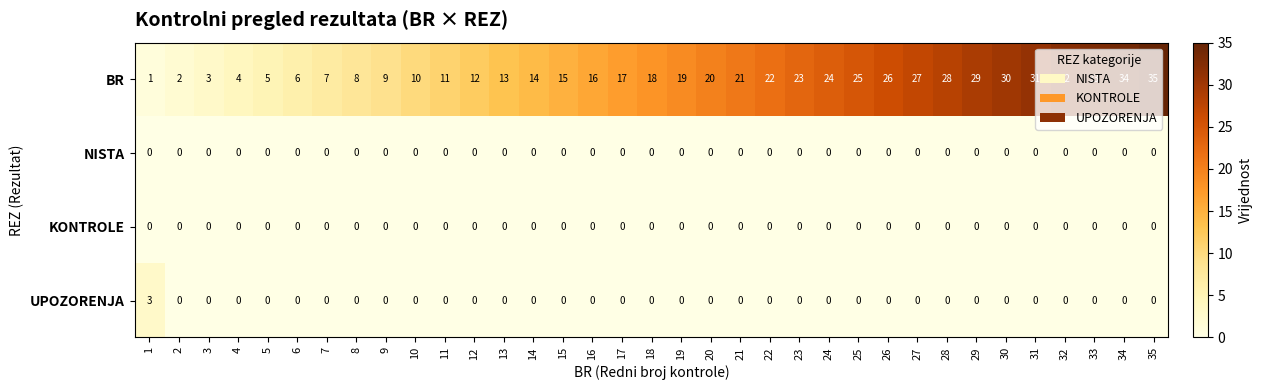

The value of BR at 3 is 3. True or false?

True